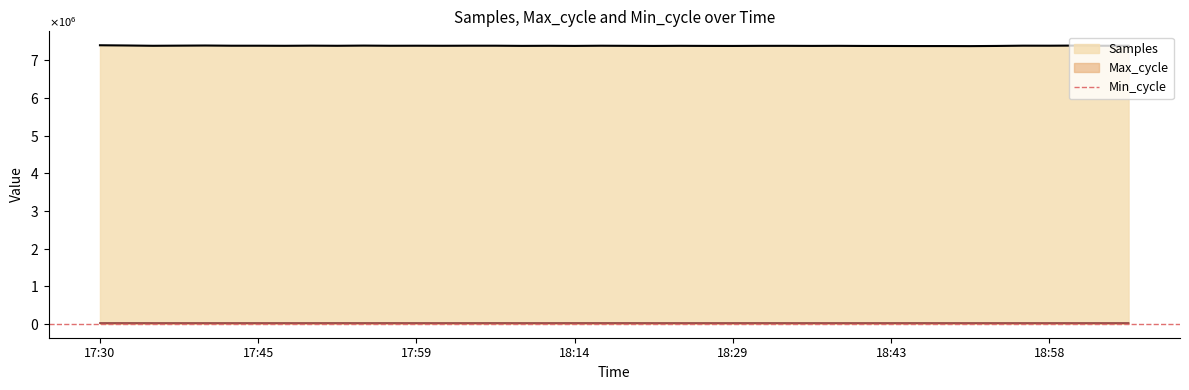

At which label does Max_cycle first exceed 19931?

2023/09/12 17:32:43